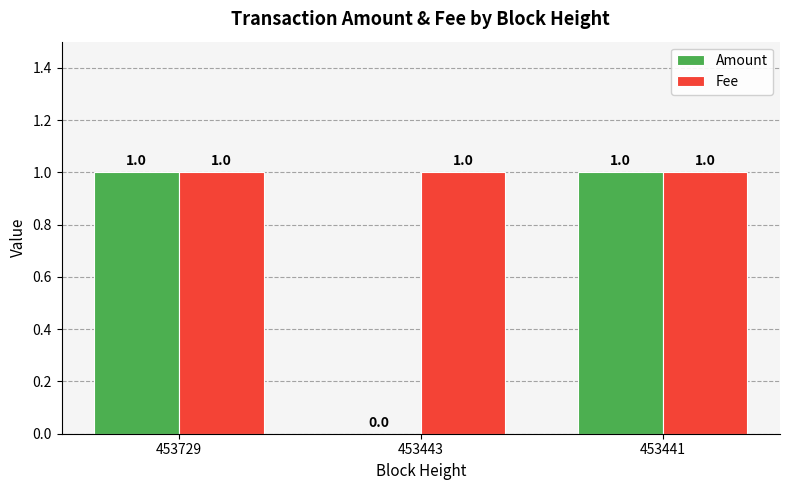

How many values in Amount are above zero?

2